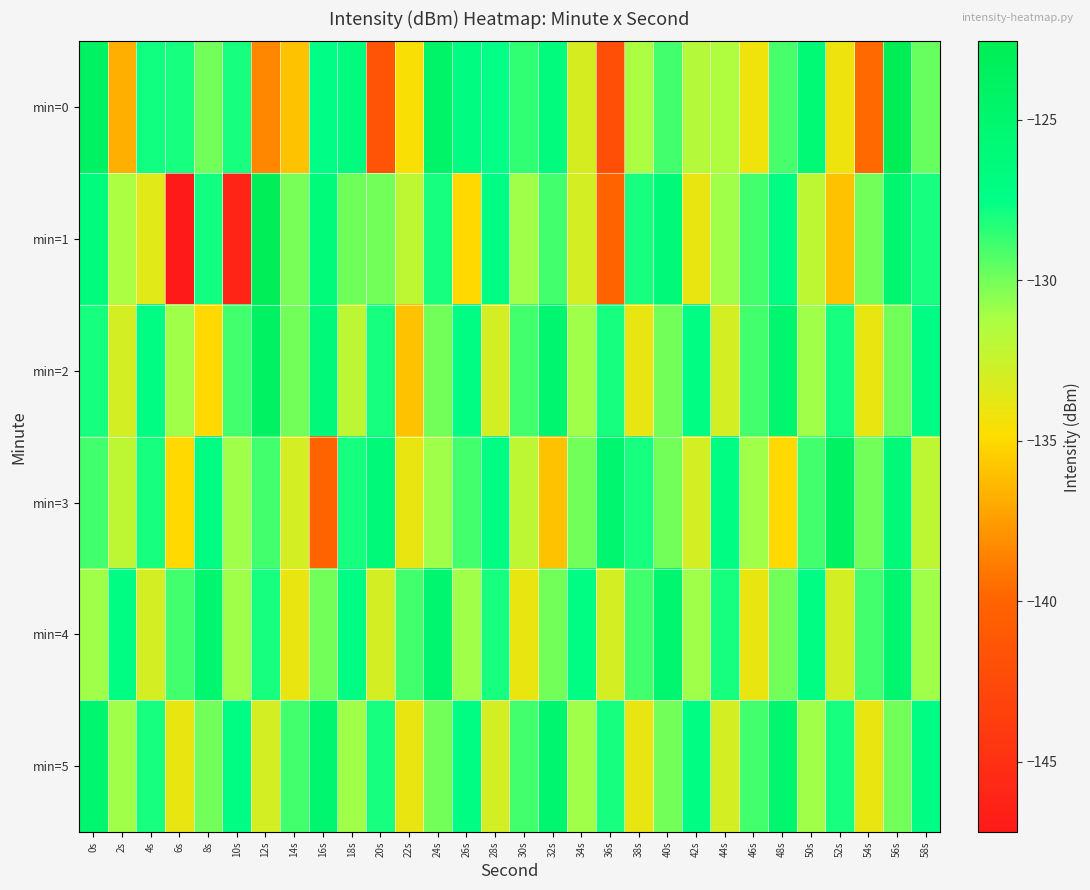

Count the number of data series in this chart.

6